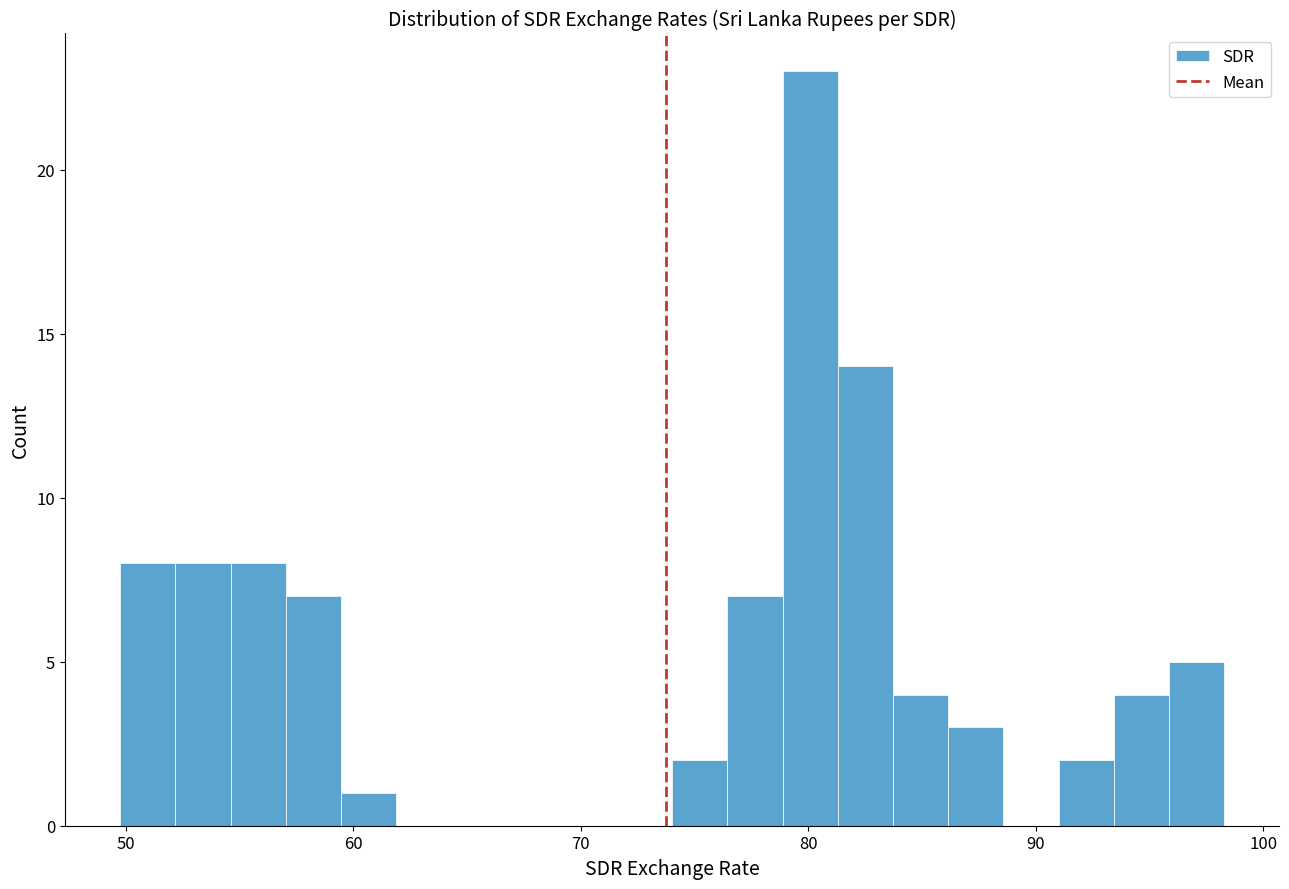

Read against the x-axis, roughly where is the centre of the tallest bar?

80